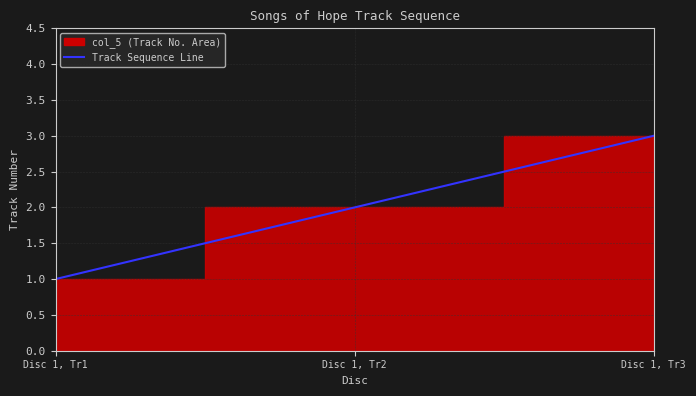

How many values are below 2?

1